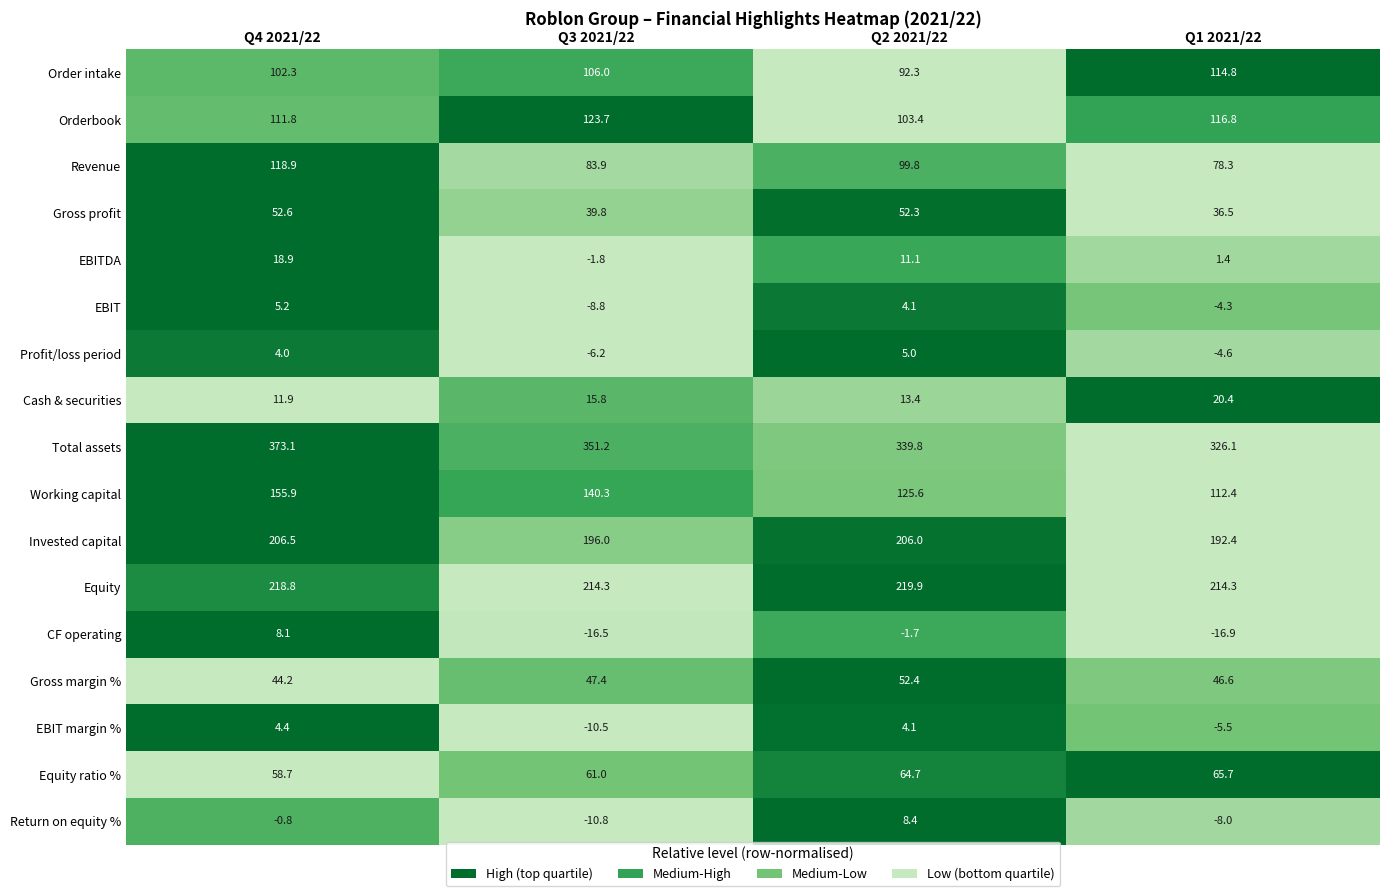

Is it true that Equity equals 363.6 at Q4 2021/22?

False